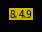

How many segments does this pie chart have?

11